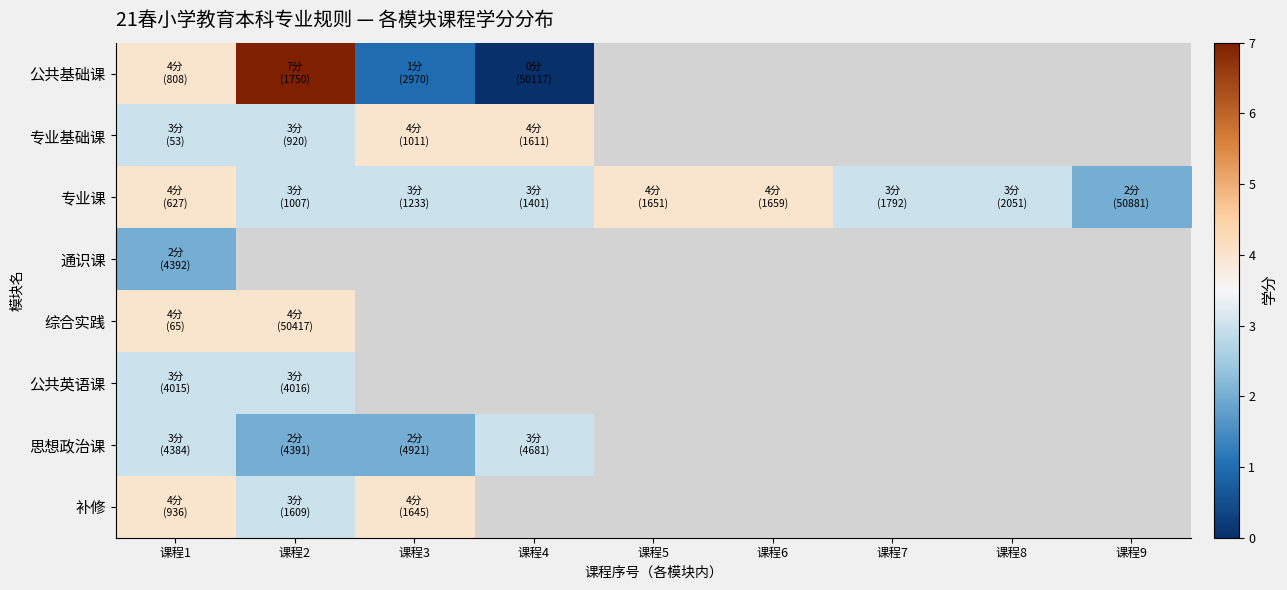

How many values in 综合实践 are above zero?

2